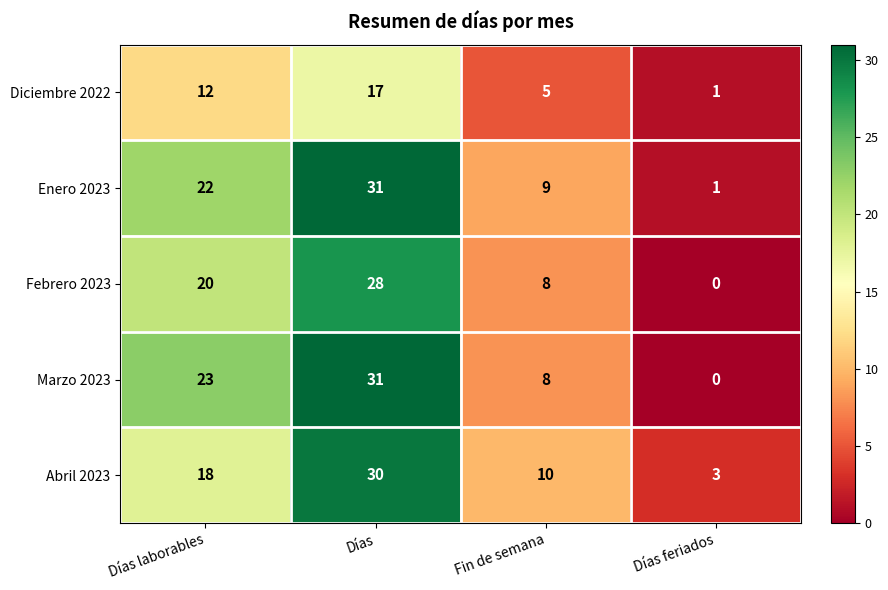

Reading left to right, what are all the values shown in this chart?

Diciembre 2022: Días laborables=12	Días=17	Fin de semana=5	Días feriados=1
Enero 2023: Días laborables=22	Días=31	Fin de semana=9	Días feriados=1
Febrero 2023: Días laborables=20	Días=28	Fin de semana=8	Días feriados=0
Marzo 2023: Días laborables=23	Días=31	Fin de semana=8	Días feriados=0
Abril 2023: Días laborables=18	Días=30	Fin de semana=10	Días feriados=3